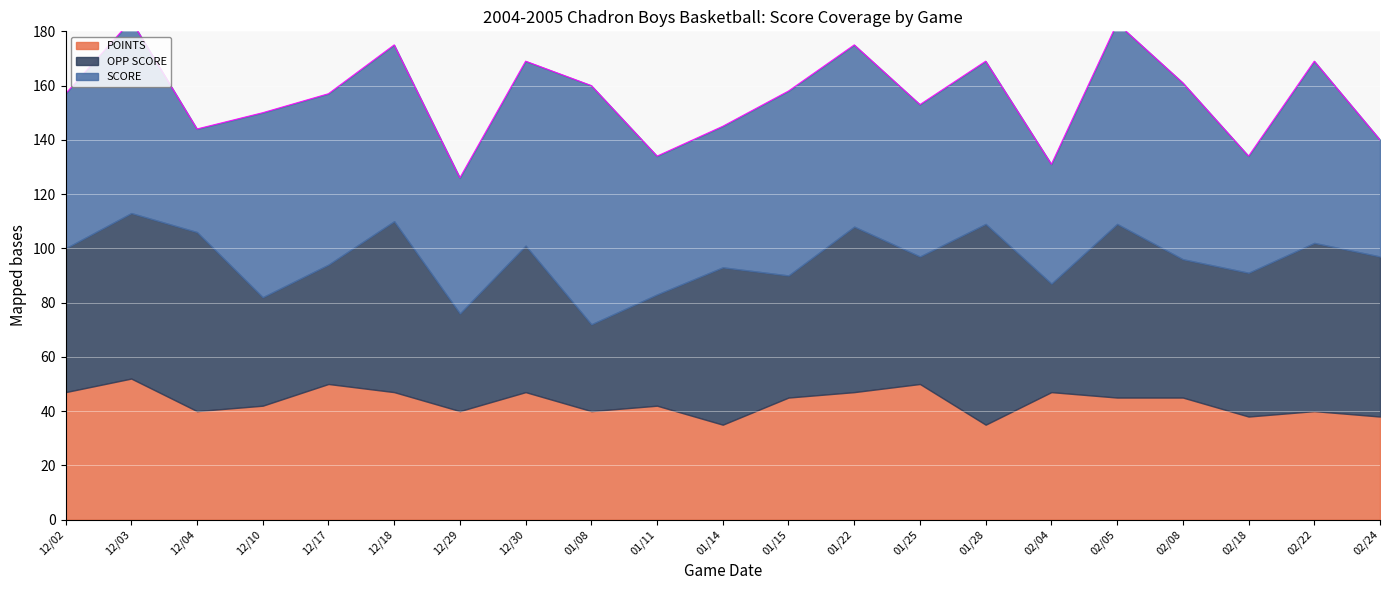

Where does the SCORE series first go above 63?

12/03